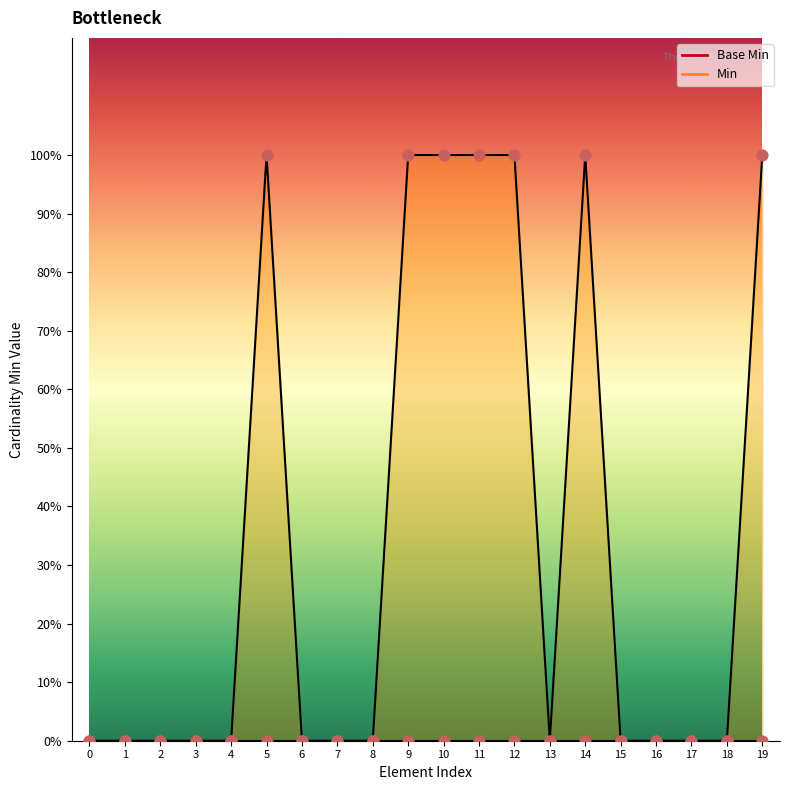

Is the value of Base Min points at 19 greater than the value of Min points at 14?

No